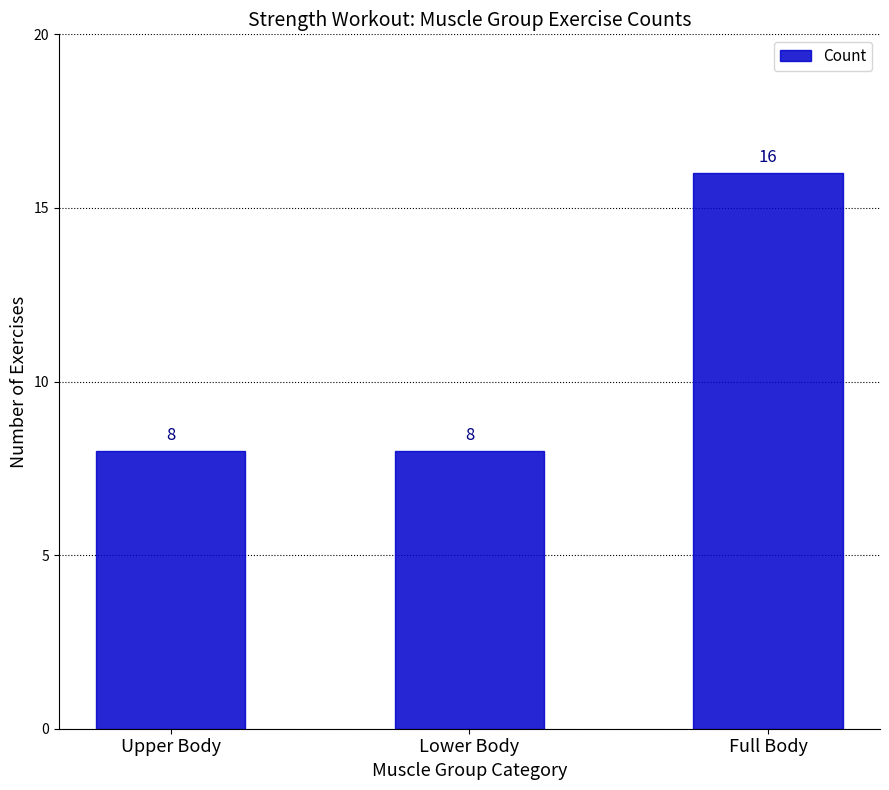

Is it true that the value at Lower Body is 8?

True